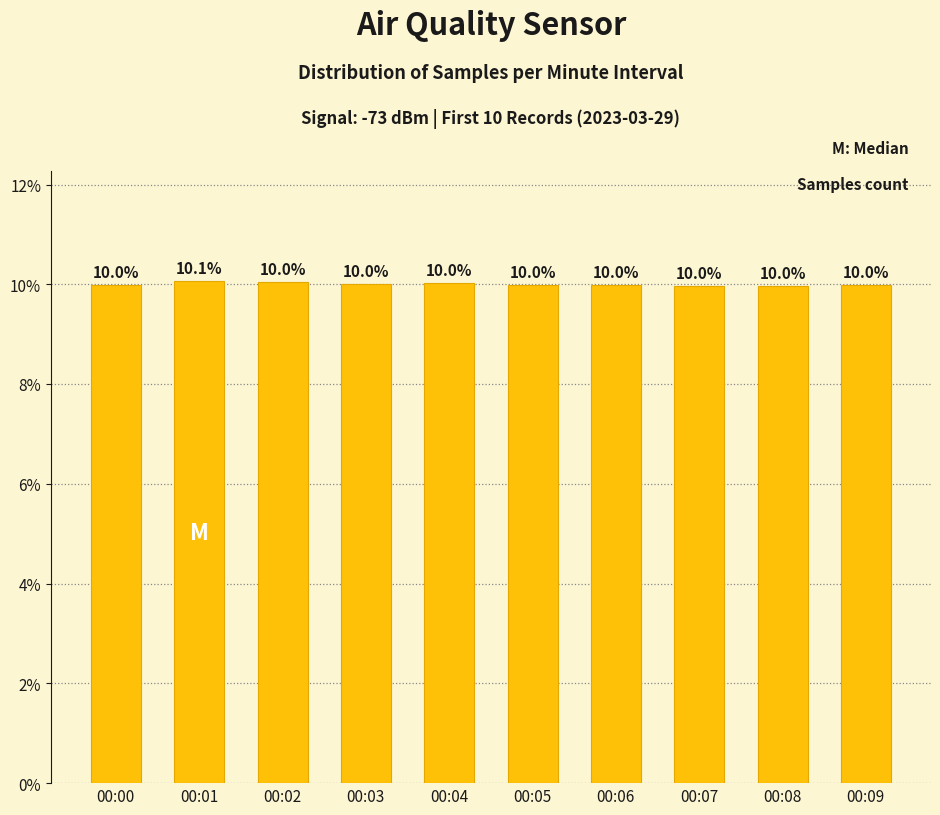

How many values are between 9 and 10?

6